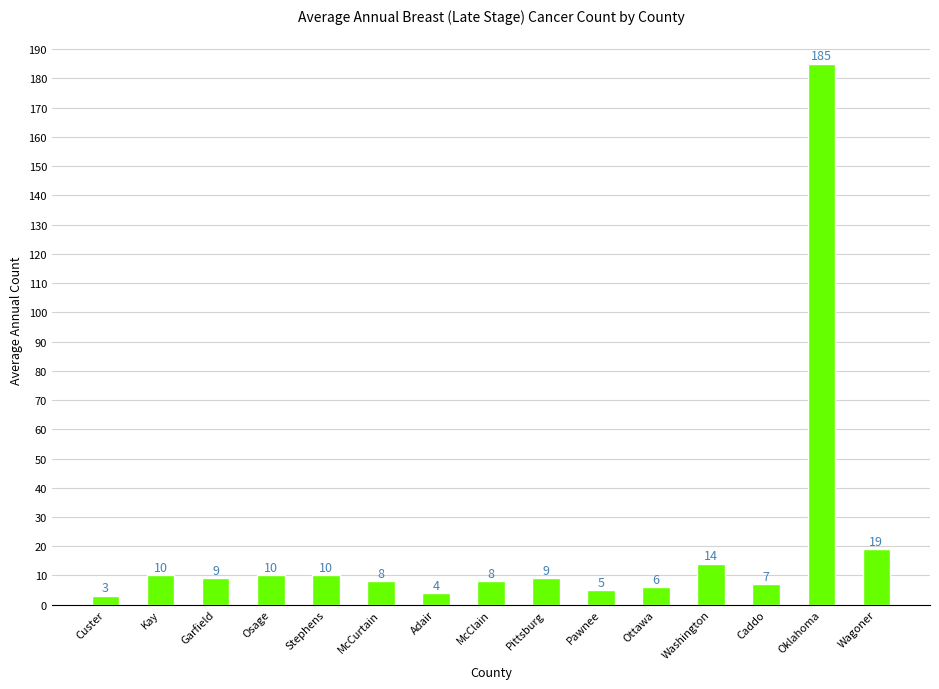

What is the greatest value displayed?

185